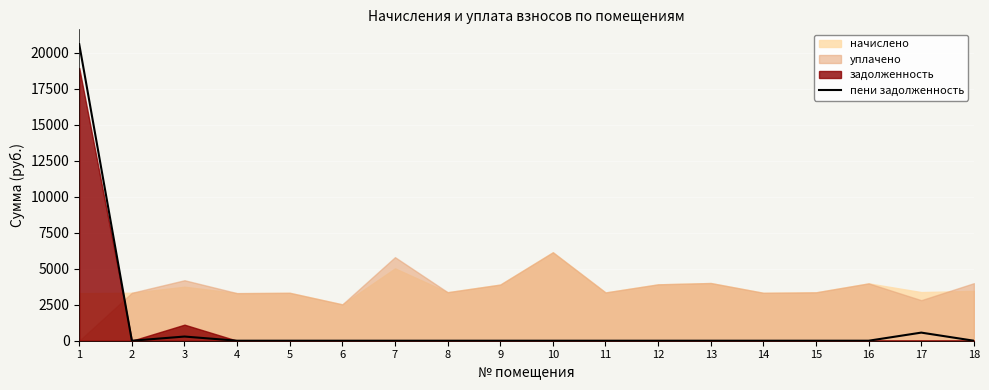

The value of пени задолженность at 5 is 0.0. True or false?

True